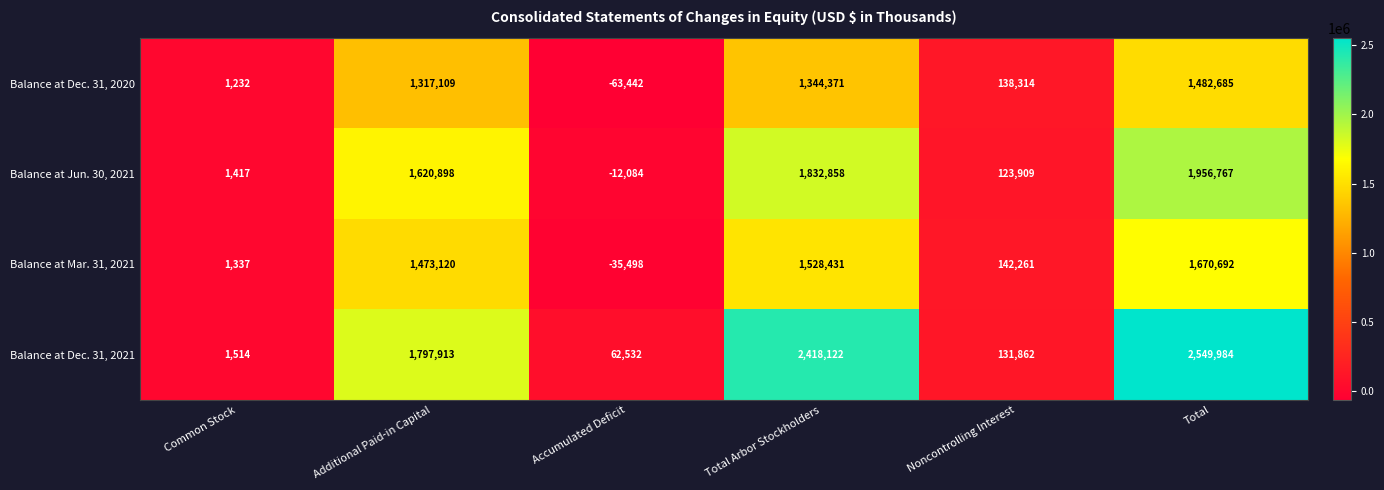

Count the number of data series in this chart.

4